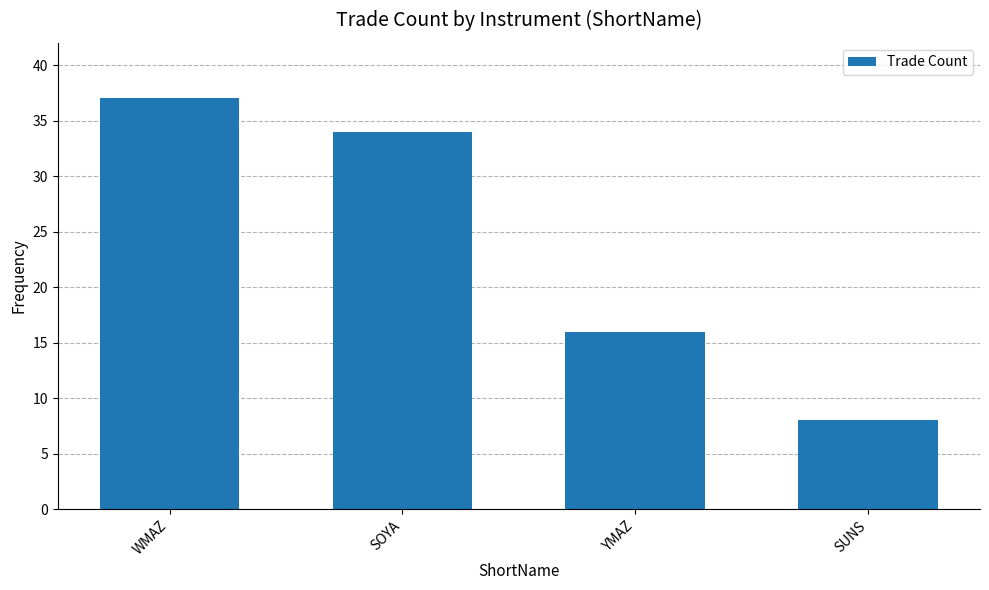

What is the label of the 3rd bar from the left?

YMAZ